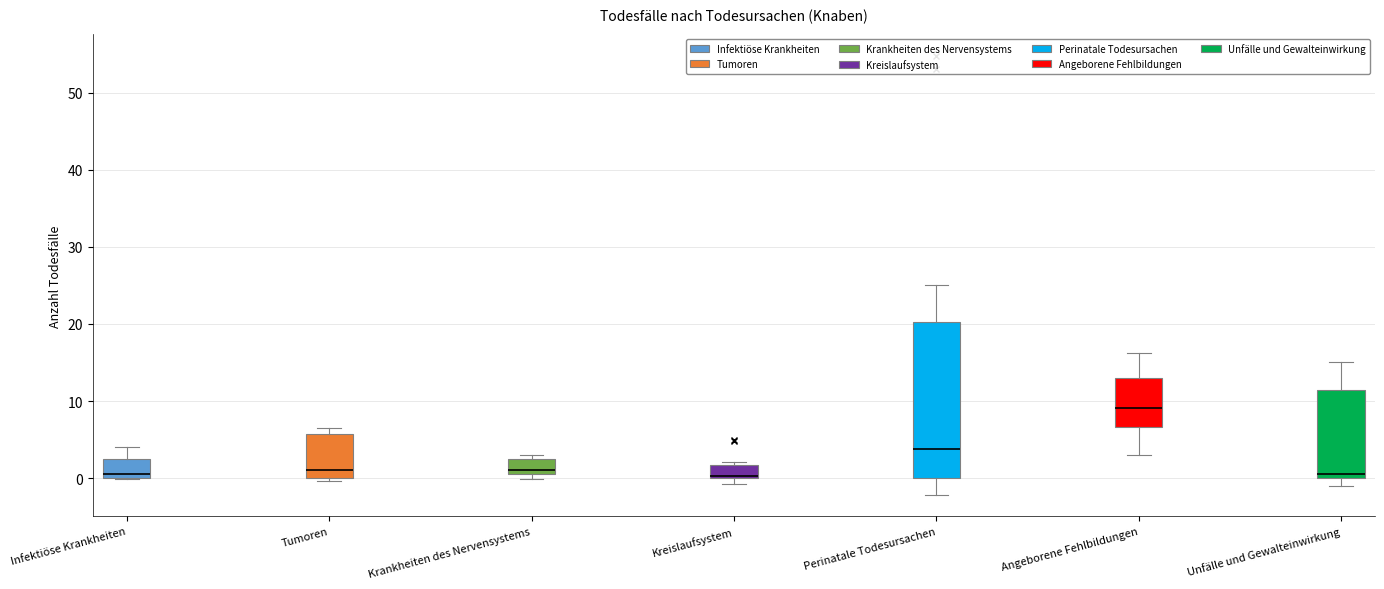

Which box is the tallest, from its lower edge to its upper edge?

Perinatale Todesursachen